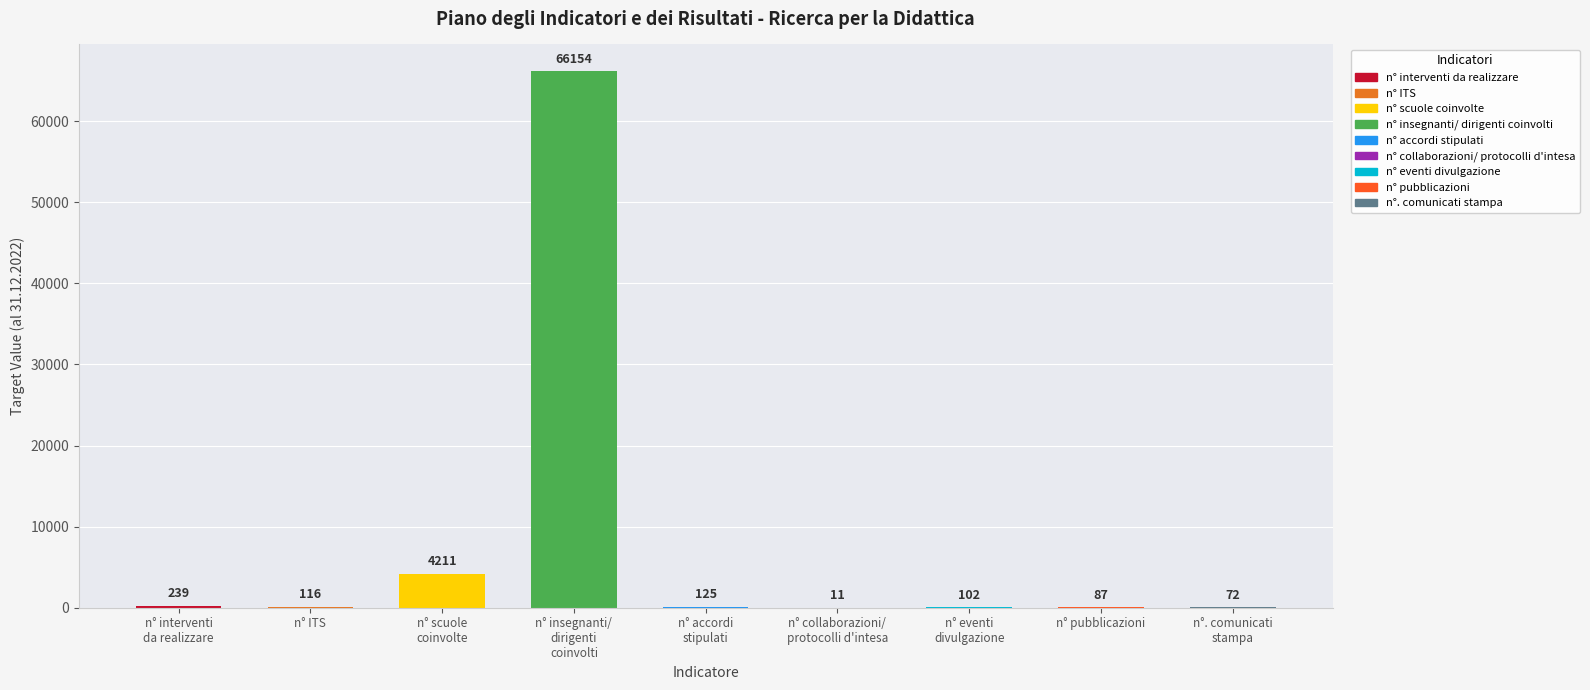

At which category does the chart reach its peak across all series?

n° insegnanti/
dirigenti
coinvolti